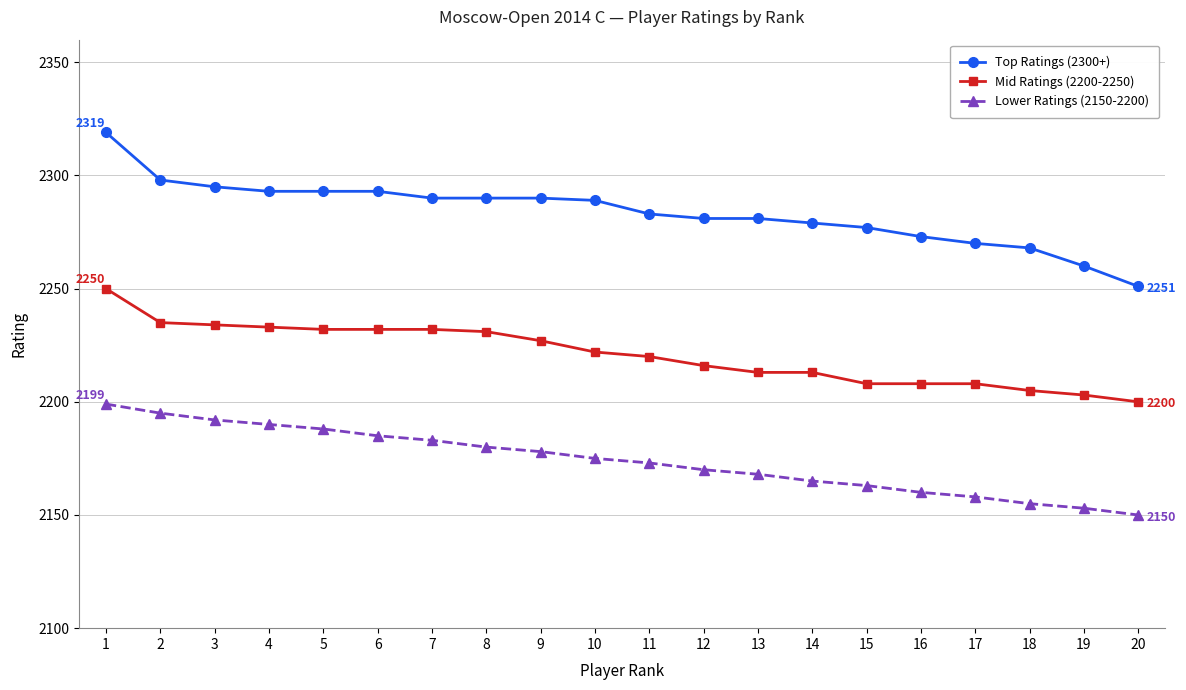

What is the sum of the Mid Ratings (2200-2250) values at 1 and 5?

4482